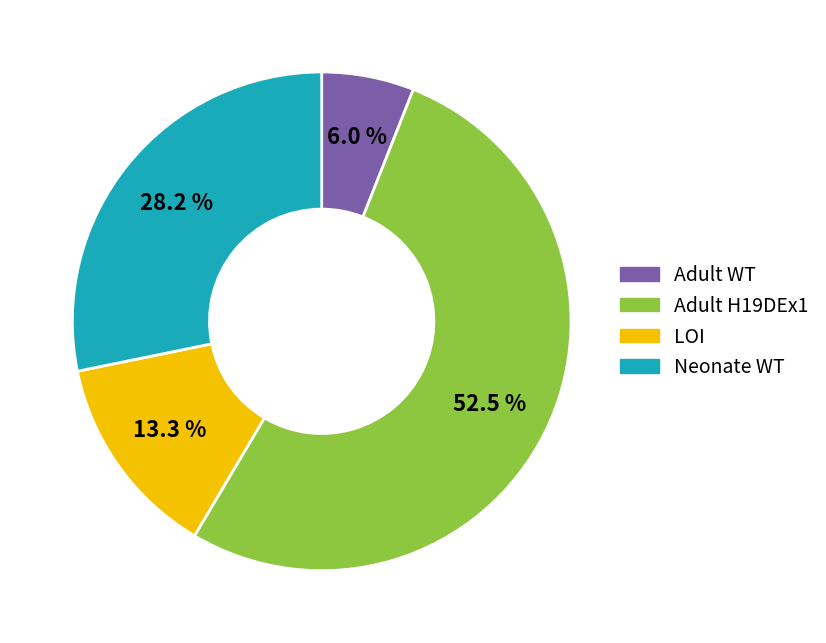

Is there any slice that represents more than half of the pie?

Yes